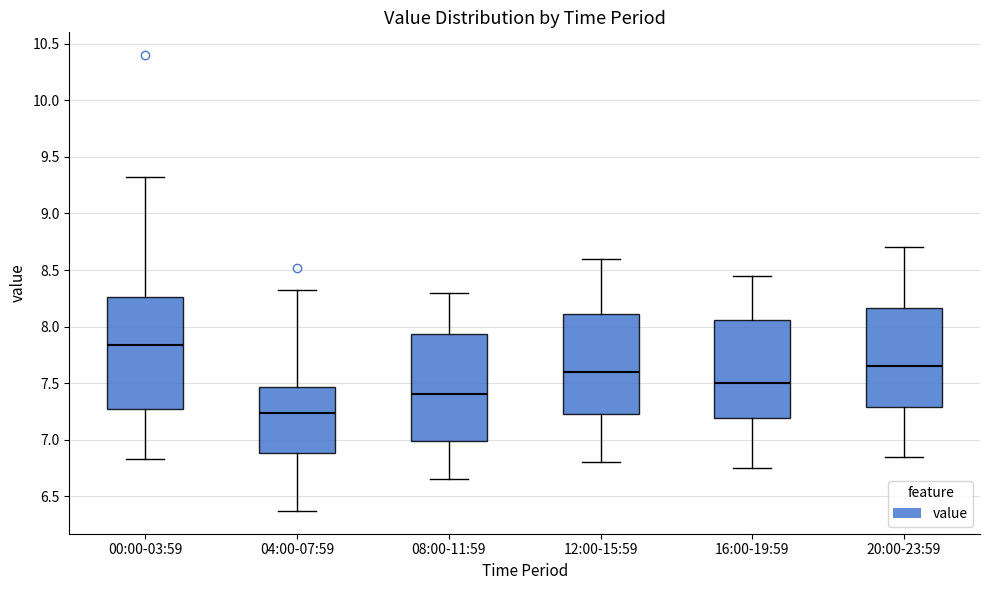

Where is the lower edge of the box for 08:00-11:59 on the y-axis? The values are not printed on the chart, so give them approximately, as read against the axis.

7.00